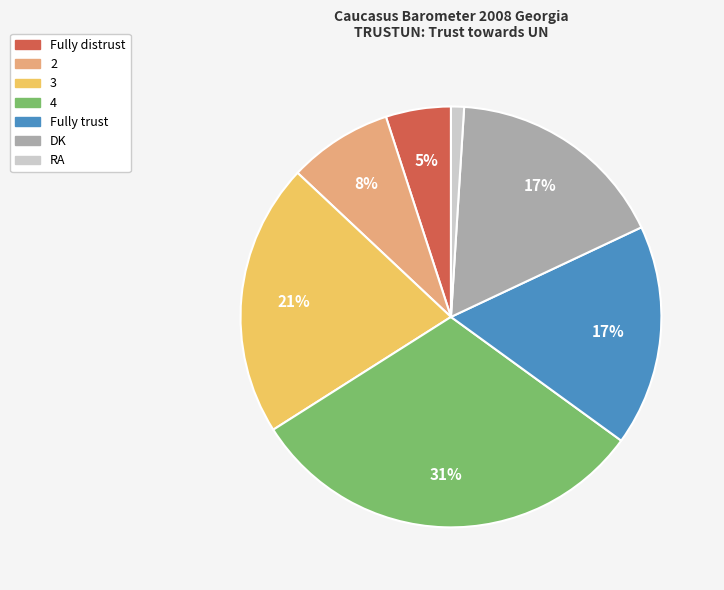

What is the largest slice in the pie chart?

4